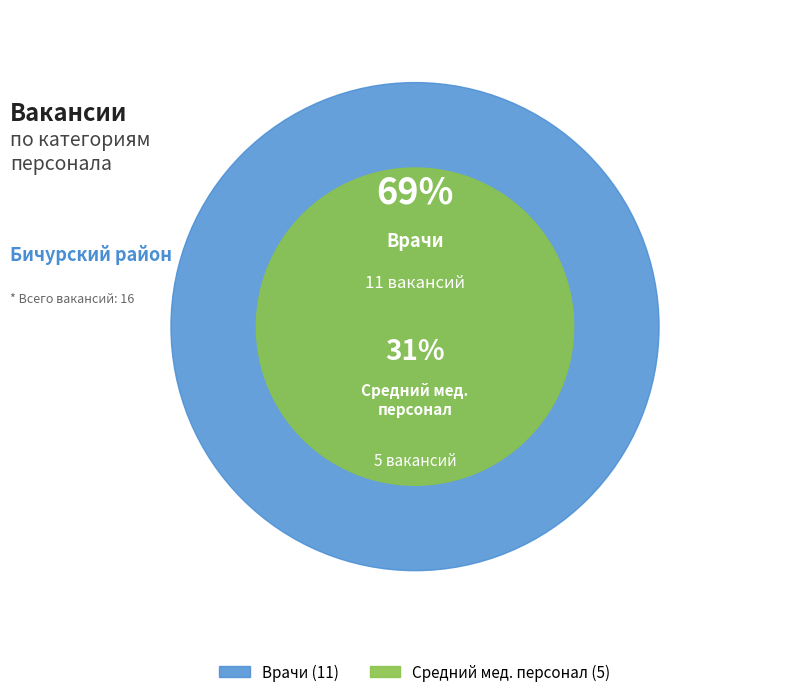

Rank the categories by value from lowest to highest.

Средний медицинский персонал, Врачи